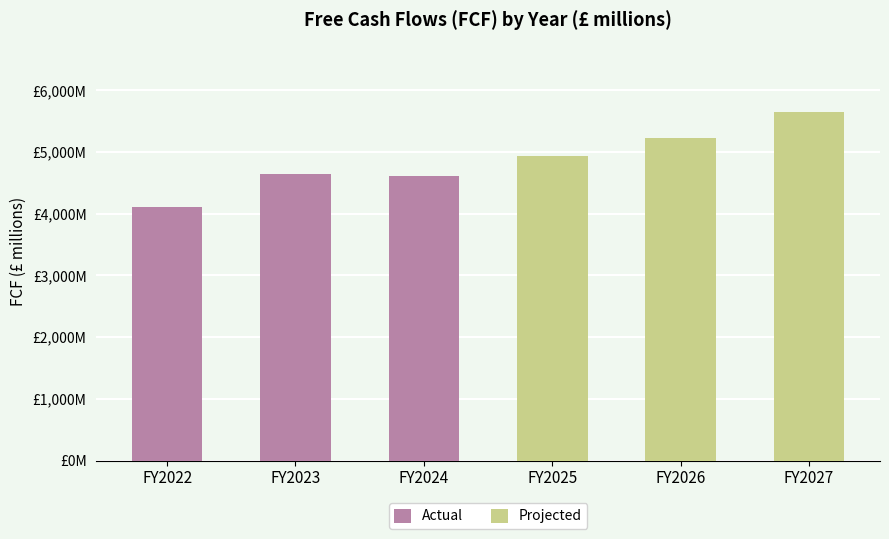

Which category has the lowest value in the Actual series?

FY2022